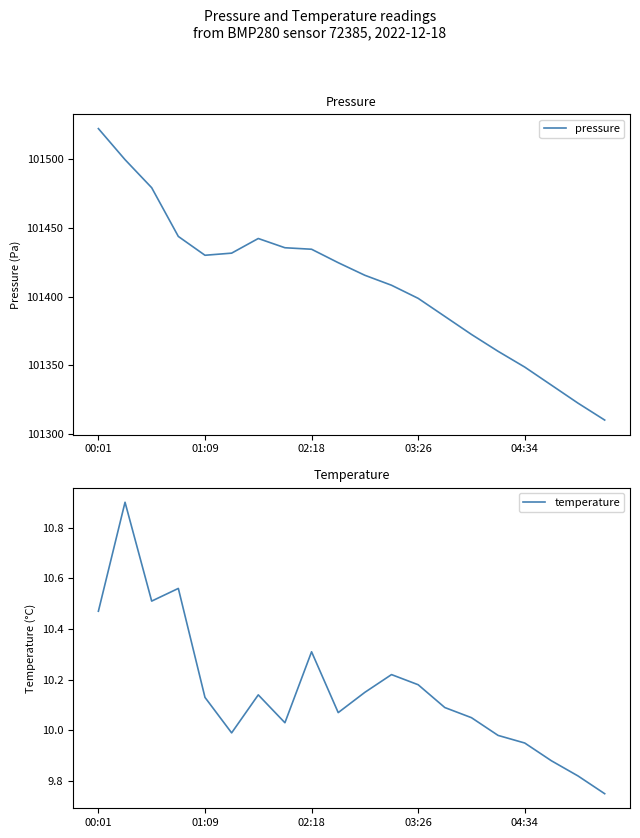

What is the approximate value of temperature at 6?

10.1